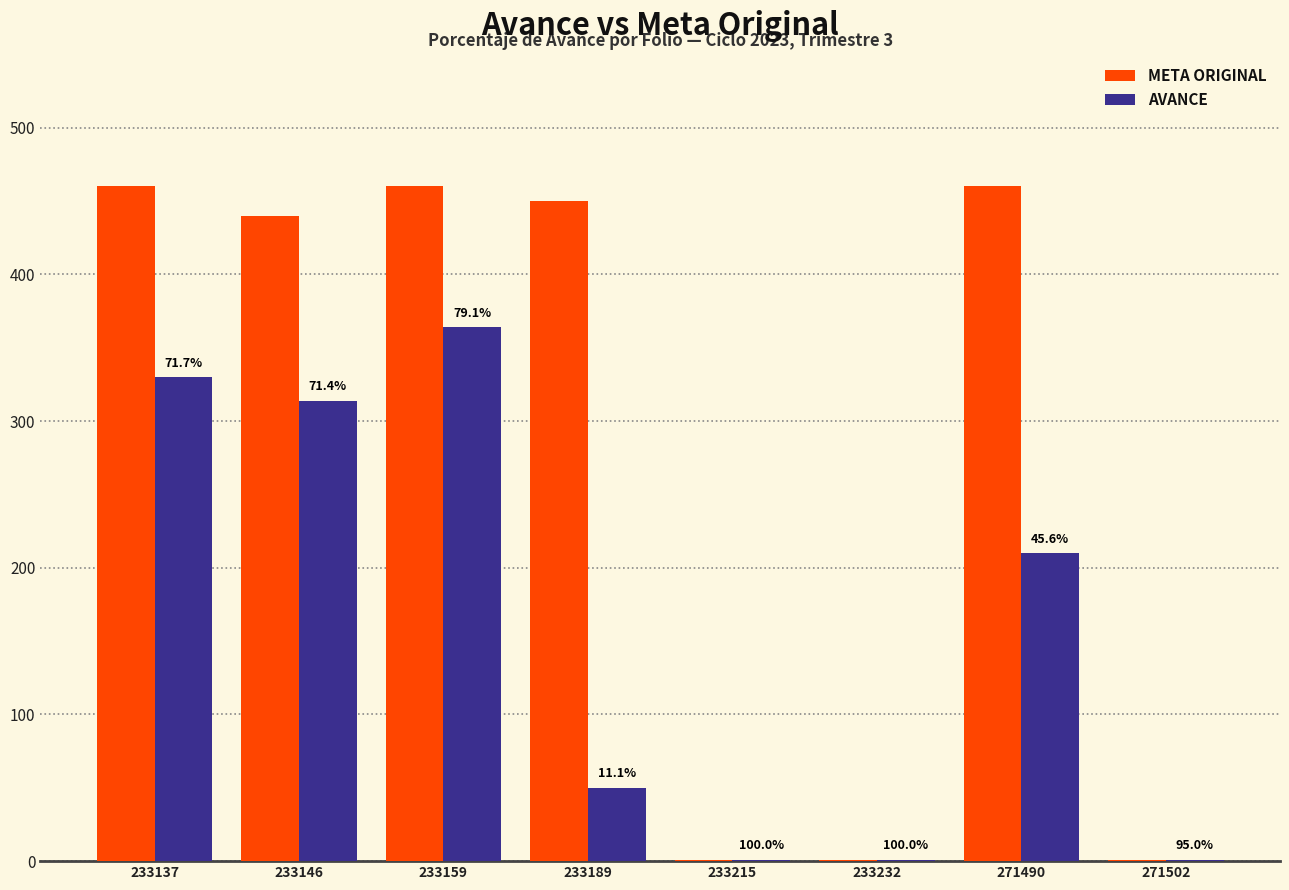

At which category is the sum across all series the highest?

233159